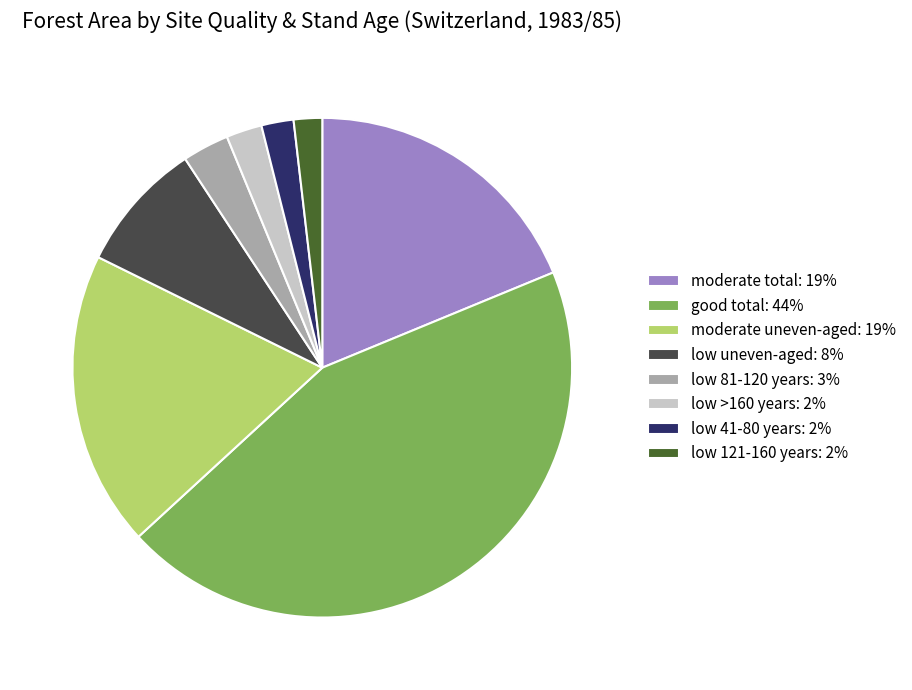

Between low >160 years: 2% and good total: 44%, which is larger?

good total: 44%